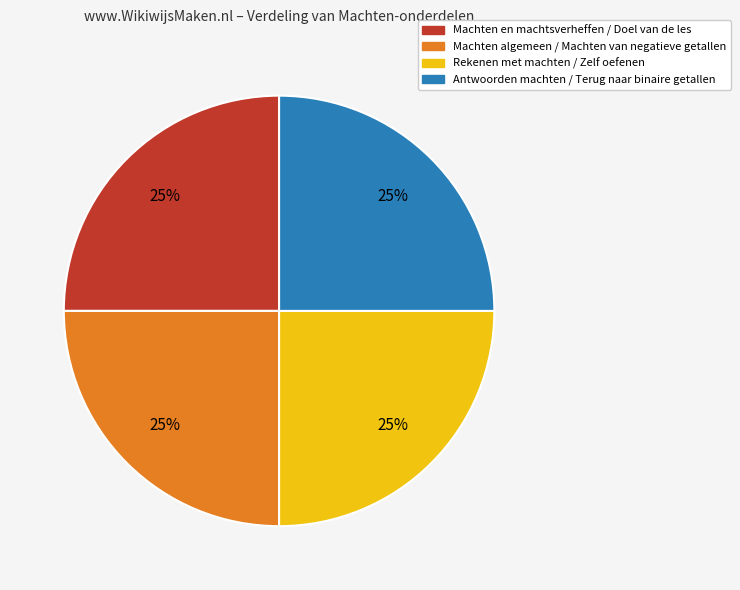

Is there any slice that represents more than half of the pie?

No